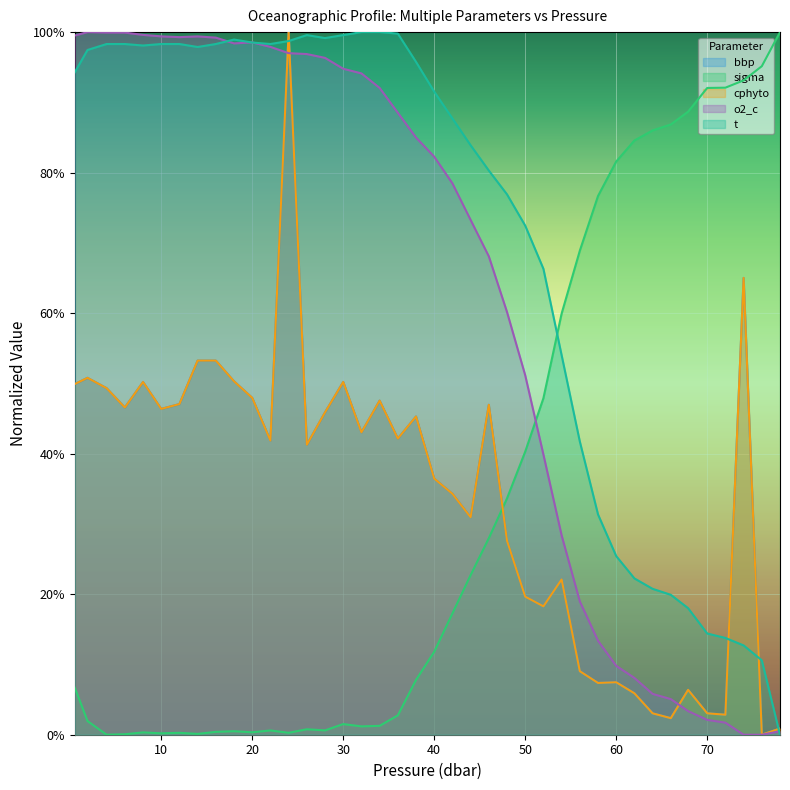

Does the chart display data point markers on the line(s)?

No